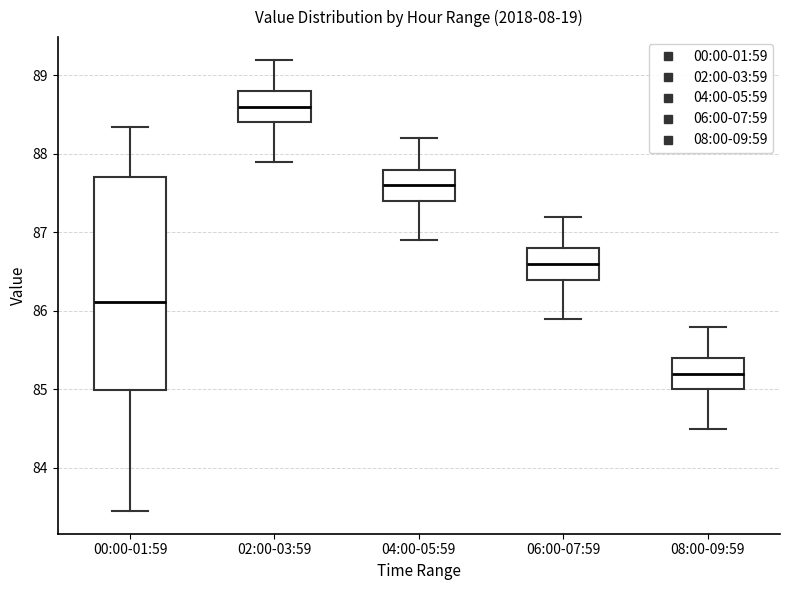

Where does the upper whisker of the box for 06:00-07:59 end on the y-axis? The values are not printed on the chart, so give them approximately, as read against the axis.

87.2